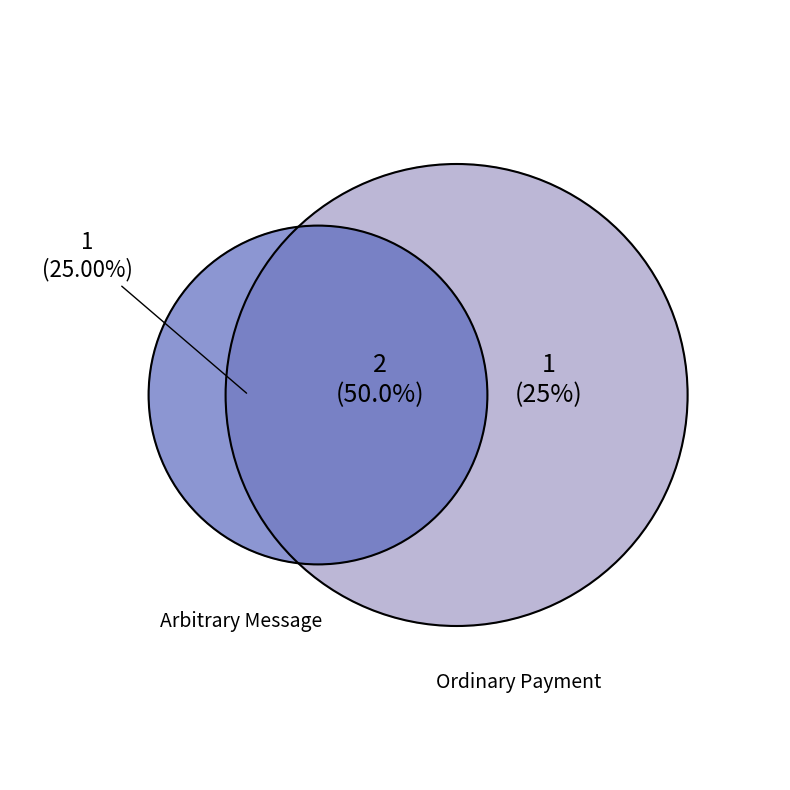

Is the sum of 505170 and 504992 greater than half?

Yes